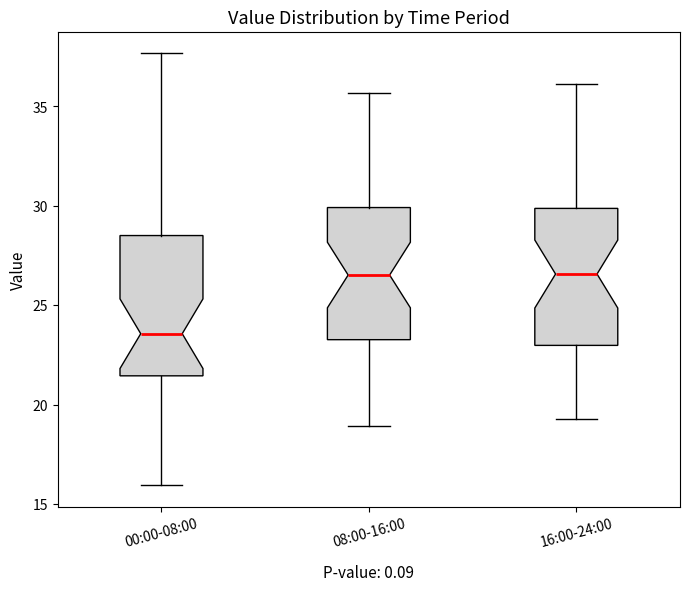

Reading left to right, transcribe this box plot: for each box, give where its median line is, the range the box spans, and where its two whiskers end, as read against the y-axis. The values are not printed on the chart, so give them approximately, as read against the axis.

00:00-08:00: median 23.5, box 21.5 to 28.5, whiskers 16.0 to 37.5
08:00-16:00: median 26.5, box 23.5 to 30.0, whiskers 19.0 to 35.5
16:00-24:00: median 26.5, box 23.0 to 30.0, whiskers 19.5 to 36.0